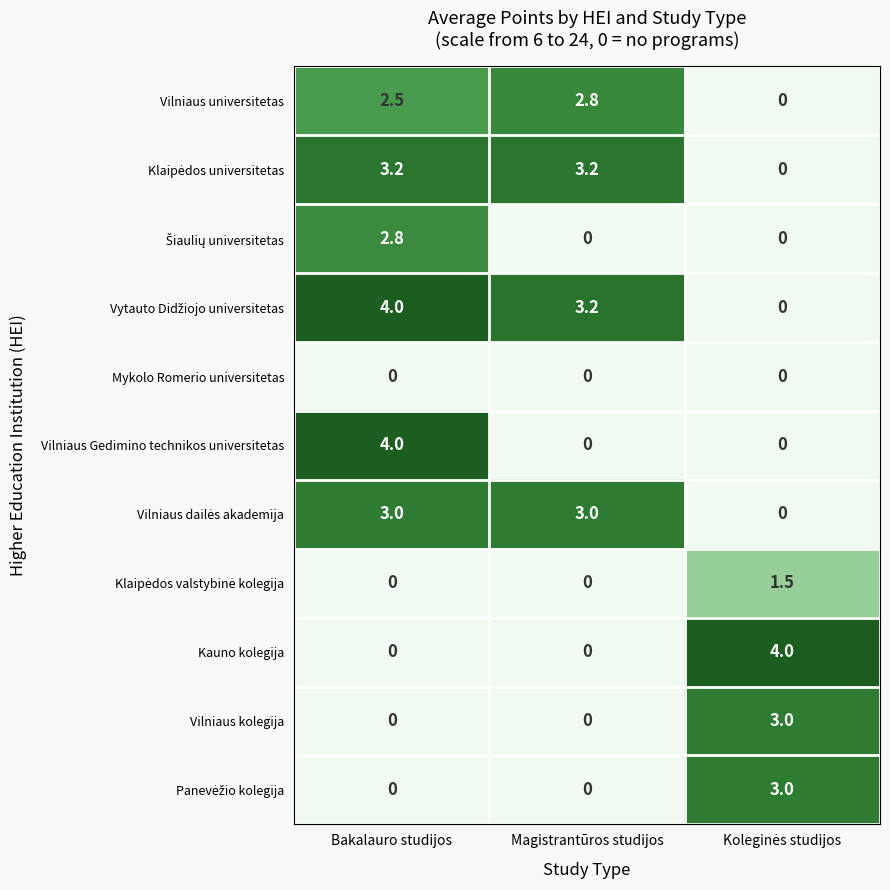

Between Bakalauro studijos and Magistrantūros studijos, which series saw the biggest shift?

Vilniaus Gedimino technikos universitetas